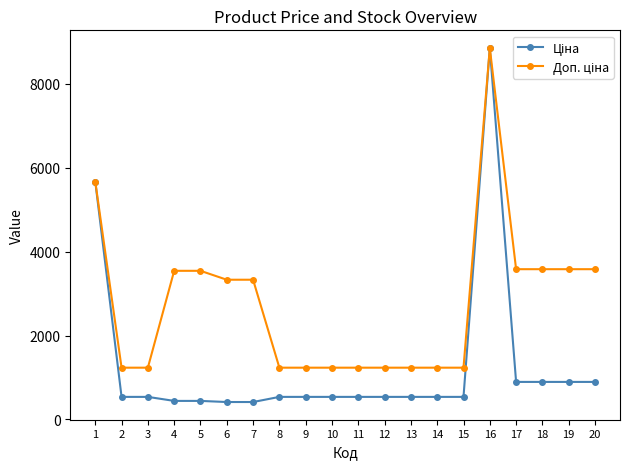

What is the maximum value shown in the chart?

8856.7